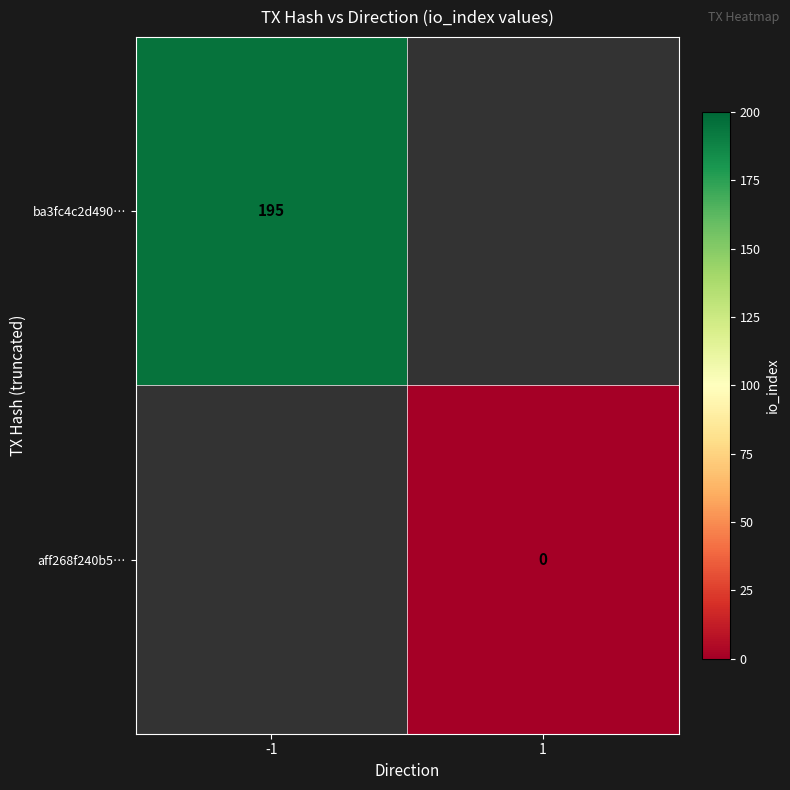

Which category has the highest value across all series?

-1